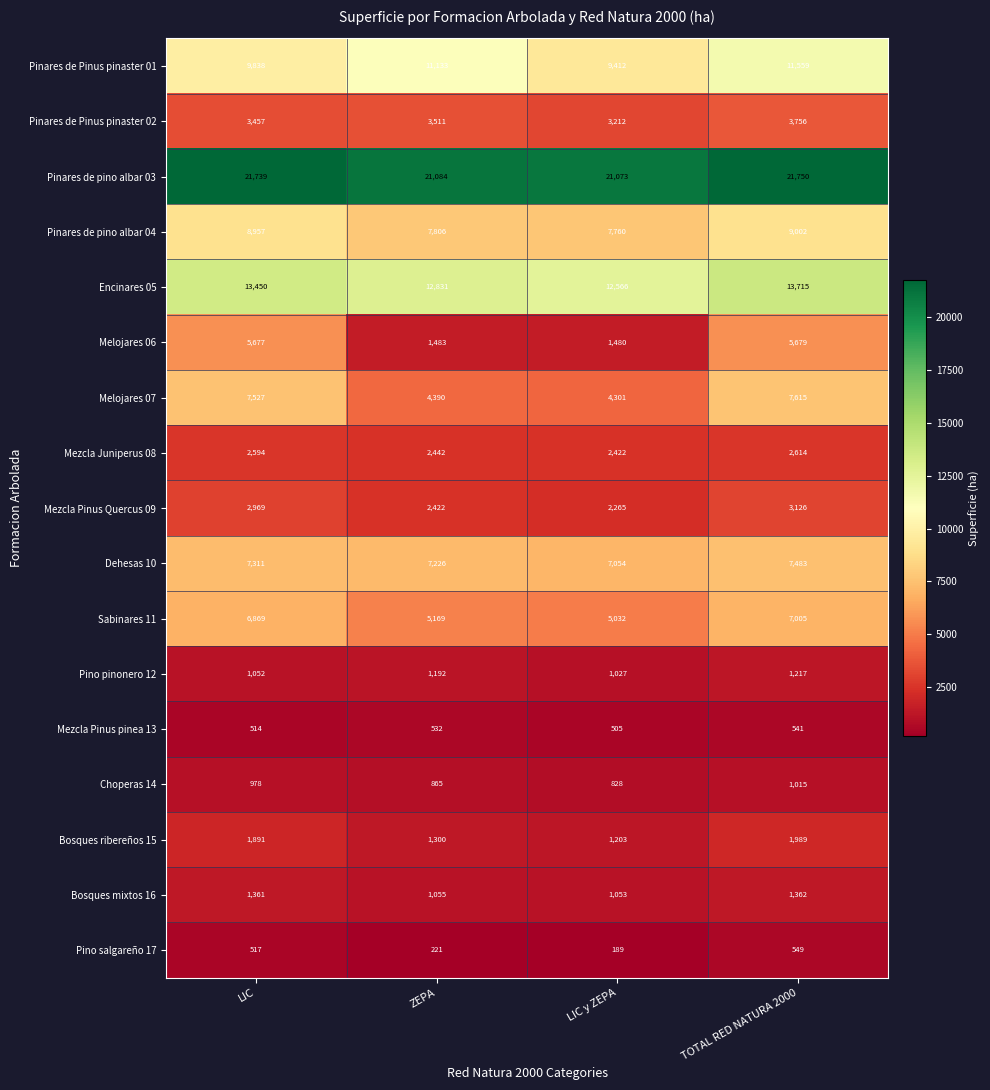

Rank the series by their maximum value, from lowest to highest.

Mezcla Pinus pinea 13, Pino salgareño 17, Choperas 14, Pino pinonero 12, Bosques mixtos 16, Bosques ribereños 15, Mezcla Juniperus 08, Mezcla Pinus Quercus 09, Pinares de Pinus pinaster 02, Melojares 06, Sabinares 11, Dehesas 10, Melojares 07, Pinares de pino albar 04, Pinares de Pinus pinaster 01, Encinares 05, Pinares de pino albar 03